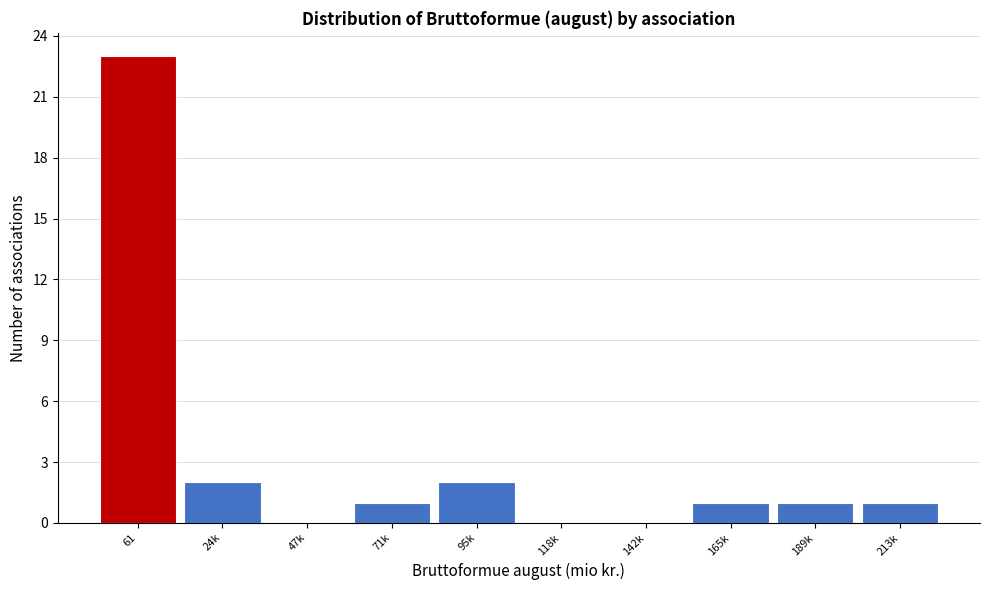

Reading left to right, transcribe all the data shown in this chart.

61=23	24k=2	47k=0	71k=1	95k=2	118k=0	142k=0	165k=1	189k=1	213k=1